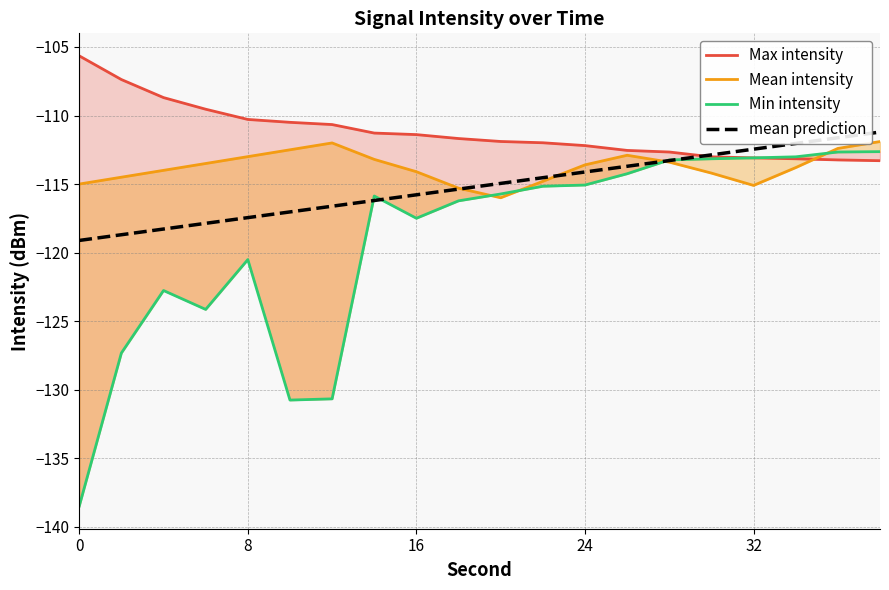

Rank the series by their average value, from lowest to highest.

Min intensity, mean prediction, Mean intensity, Max intensity